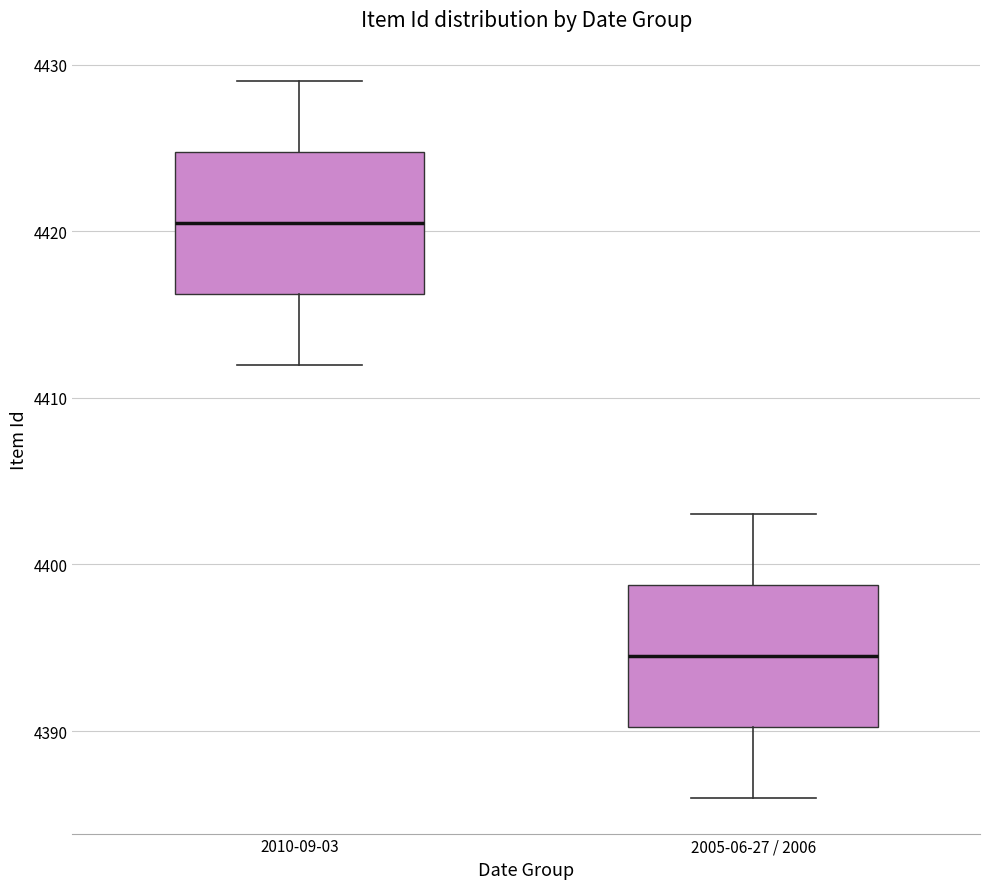

Which box has the highest median line?

2010-09-03